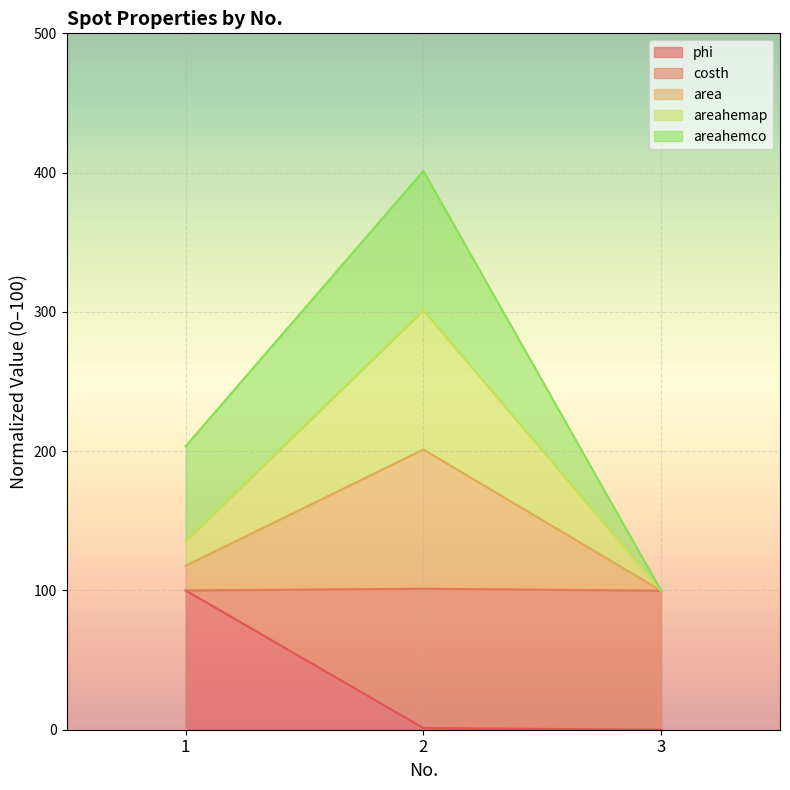

The value of areahemap at 2 is 311.2. True or false?

False